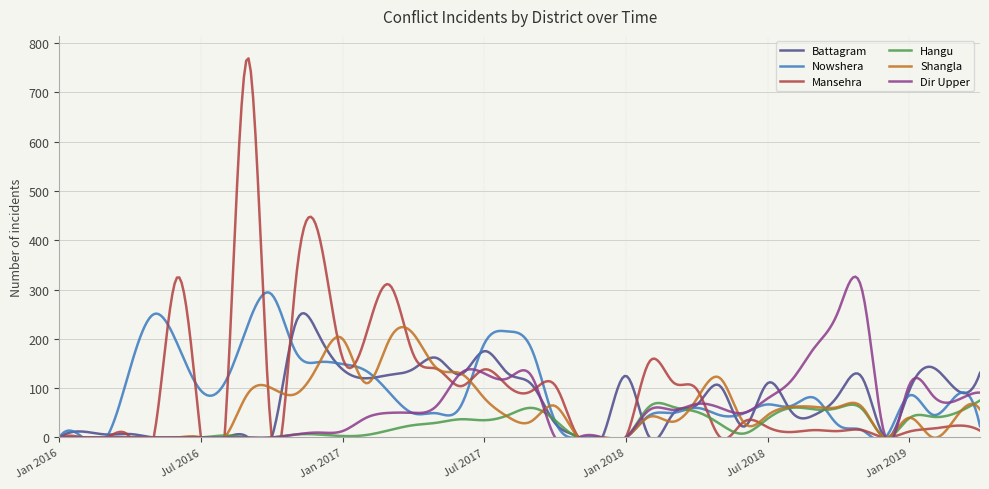

List the labels in order of Dir Upper value, smallest first.

Jan 2016, Feb 2016, Mar 2016, Apr 2016, May 2016, Jun 2016, Jul 2016, Aug 2016, Sept 2016, Oct 2016, Oct 2017, Nov 2017, Dec 2017, Jan 2018, Dec 2018, Nov 2016, Dec 2016, Jan 2017, Feb 2017, Mar 2017, Apr 2017, Jun 2018, Feb 2018, Mar 2018, May 2018, May 2017, Apr 2018, Mar 2019, Jul 2018, Feb 2019, Apr 2019, Jan 2019, Aug 2018, Aug 2017, Sept 2017, Jun 2017, Jul 2017, Sept 2018, Oct 2018, Nov 2018